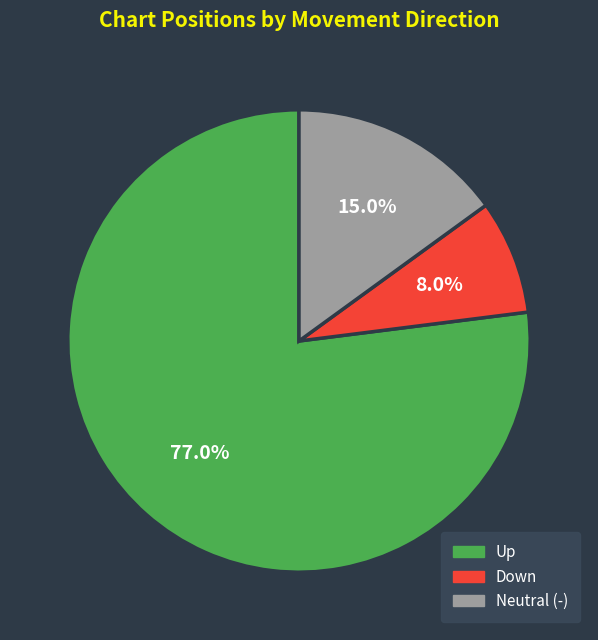

How many segments does this pie chart have?

3